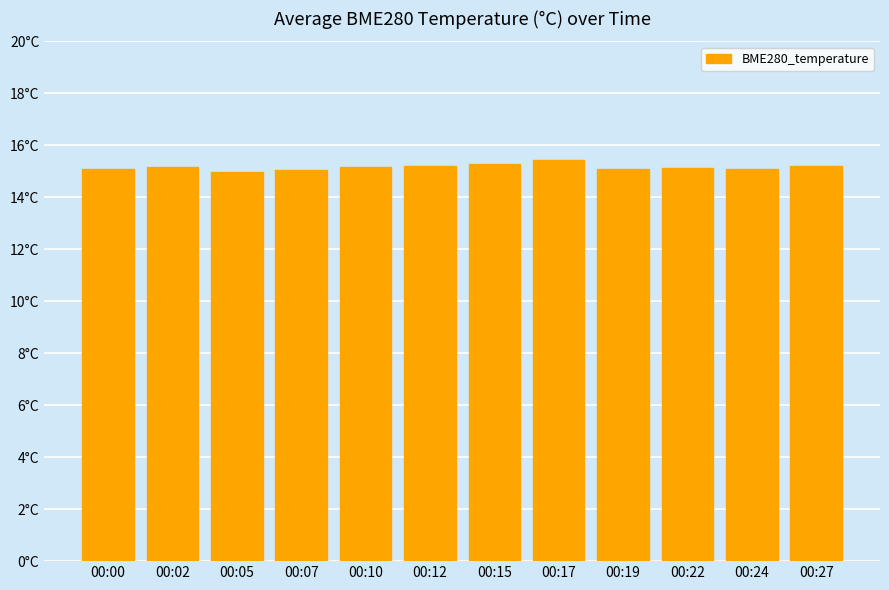

Which category has the highest value across all series?

00:17